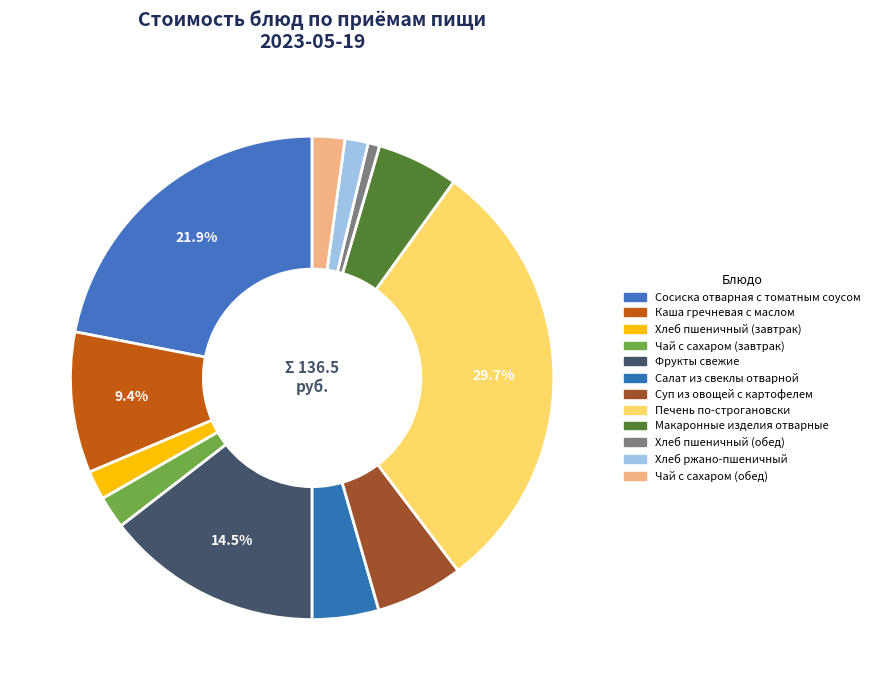

What percentage is the Чай с сахаром (завтрак) slice, to the nearest percent?

2%